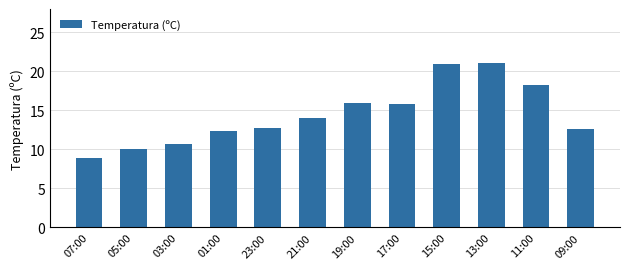

What is the maximum value shown in the chart?

21.1